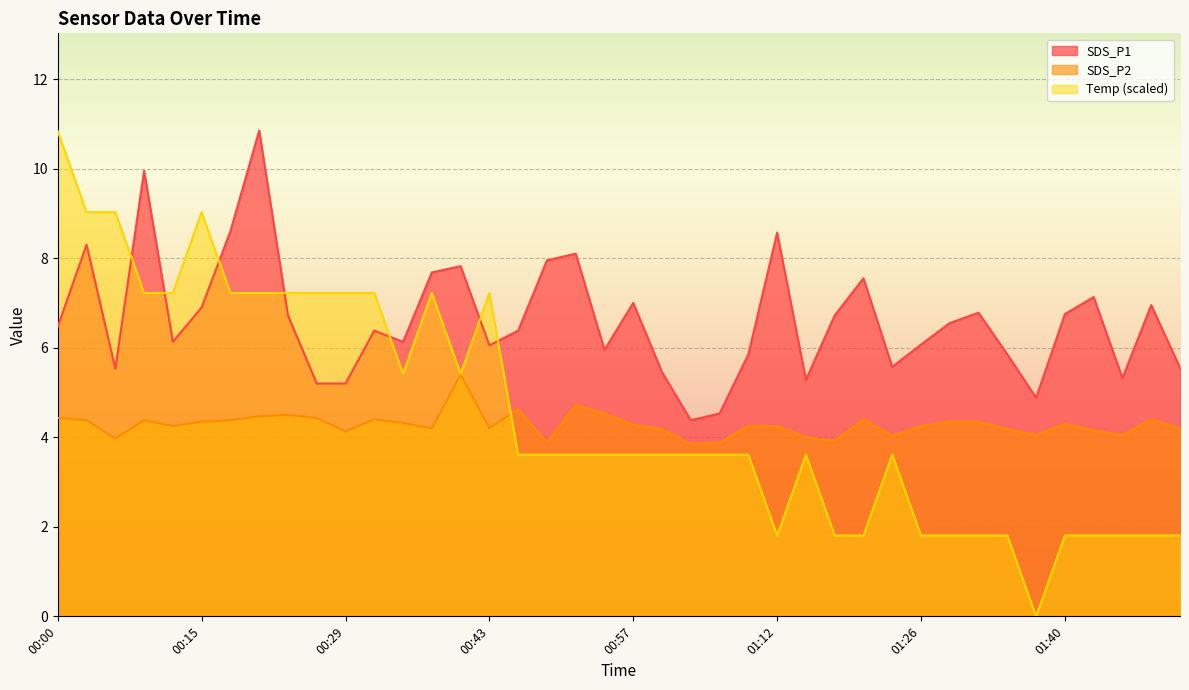

Which series has the largest range (max minus min)?

Temp (scaled)